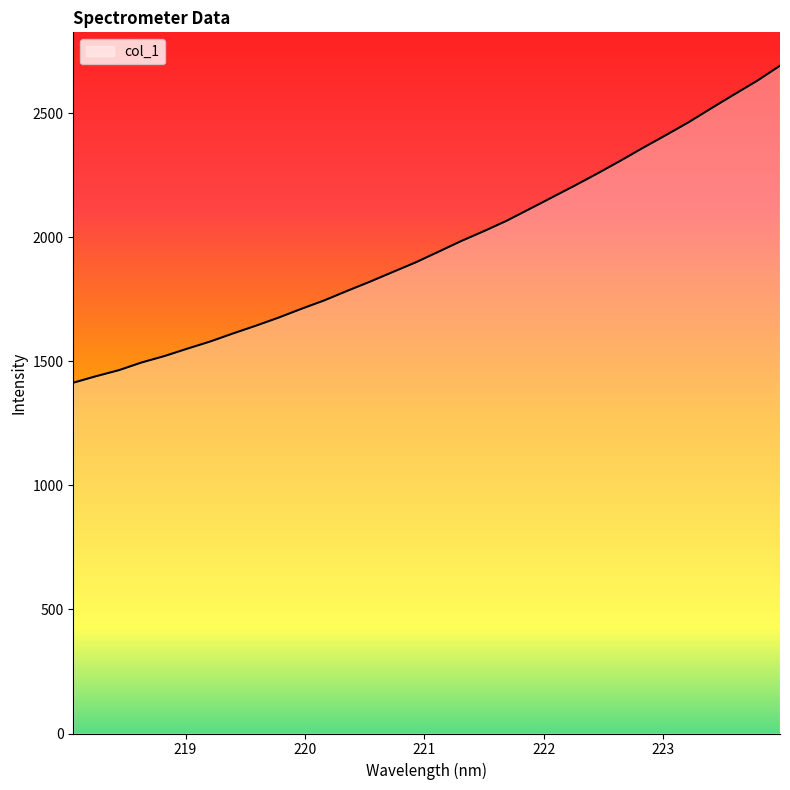

What is the sum of all values?

62920.9